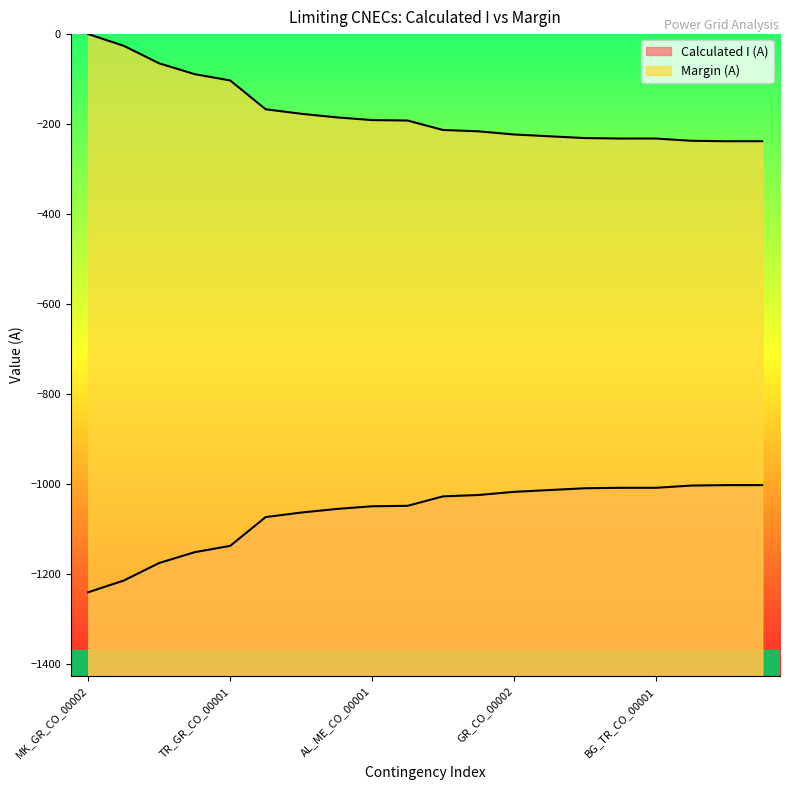

What is the total value across all series at RS_CO_00004?

-1240